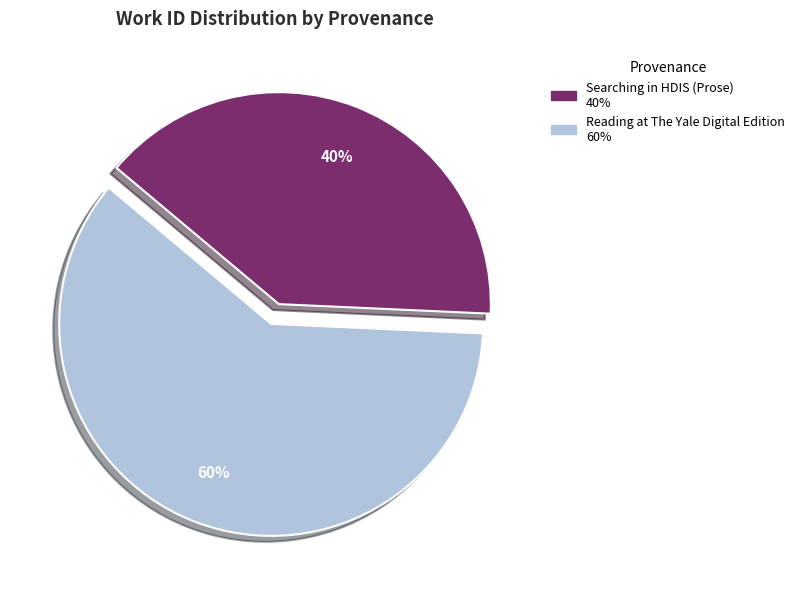

What is the smallest slice in the pie chart?

Searching in HDIS (Prose)